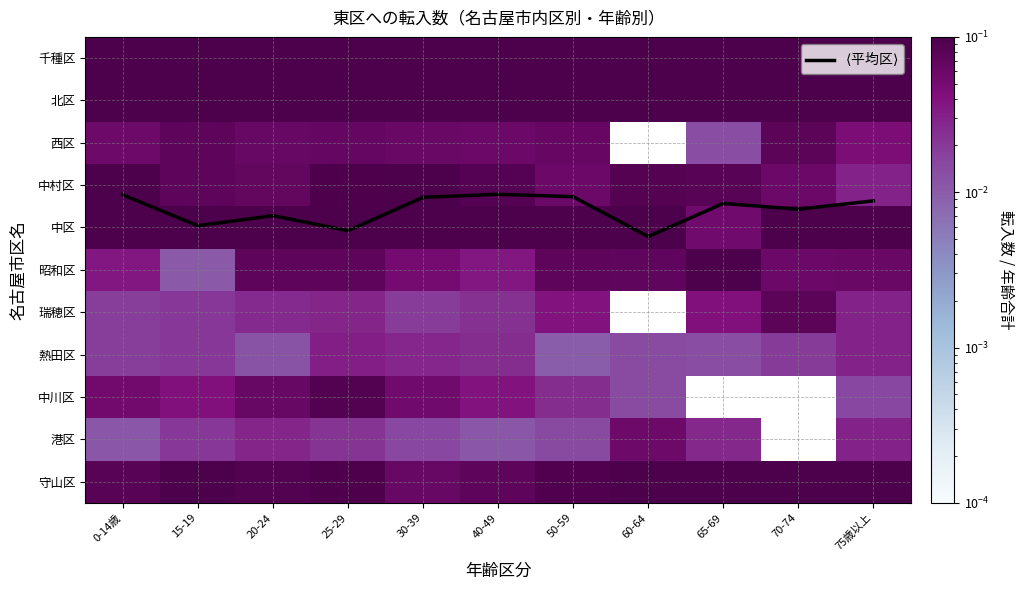

What is the greatest value displayed?

4.2